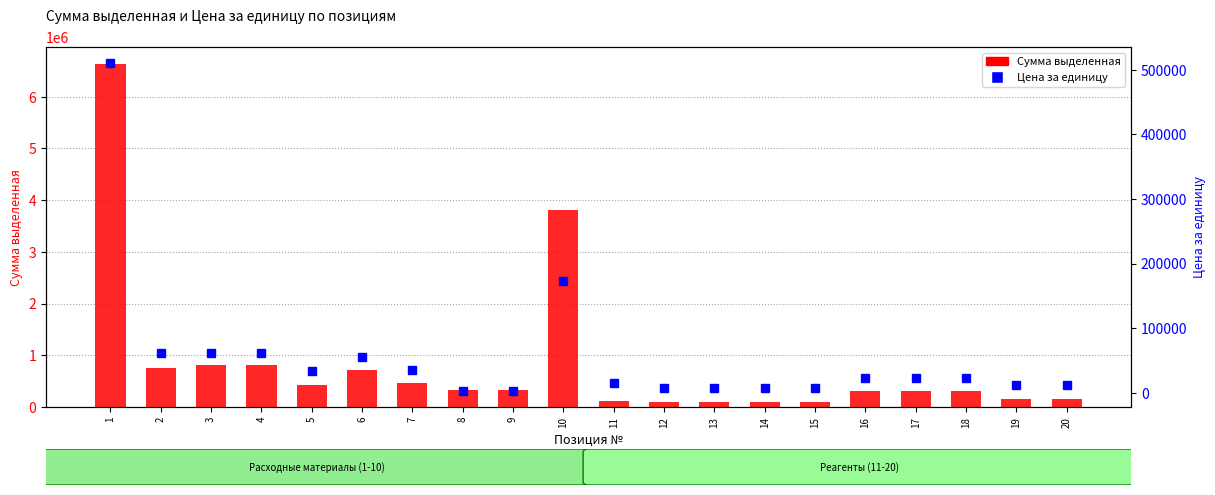

What are all the series names shown in the legend?

Сумма выделенная, Цена за единицу